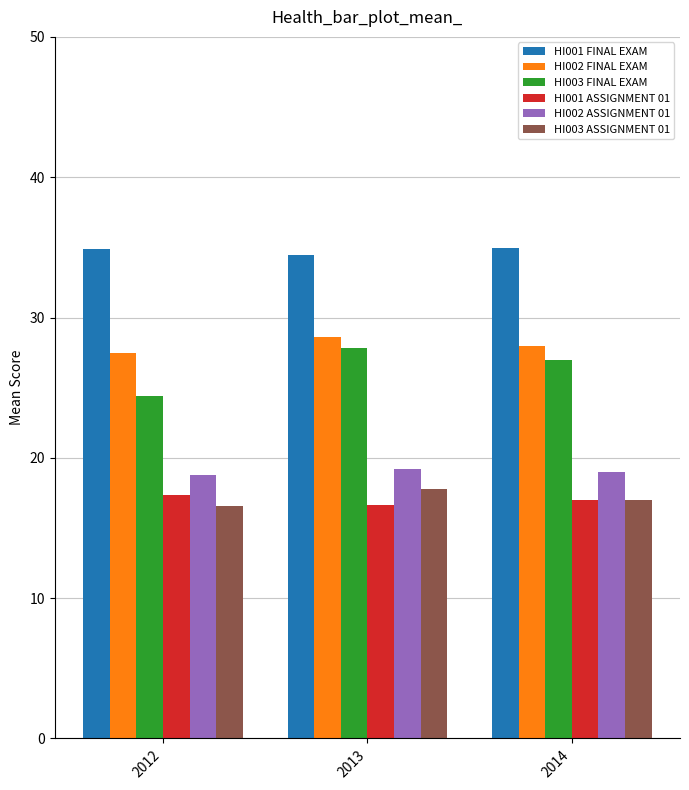

At how many categories does at least one series exceed 33?

3